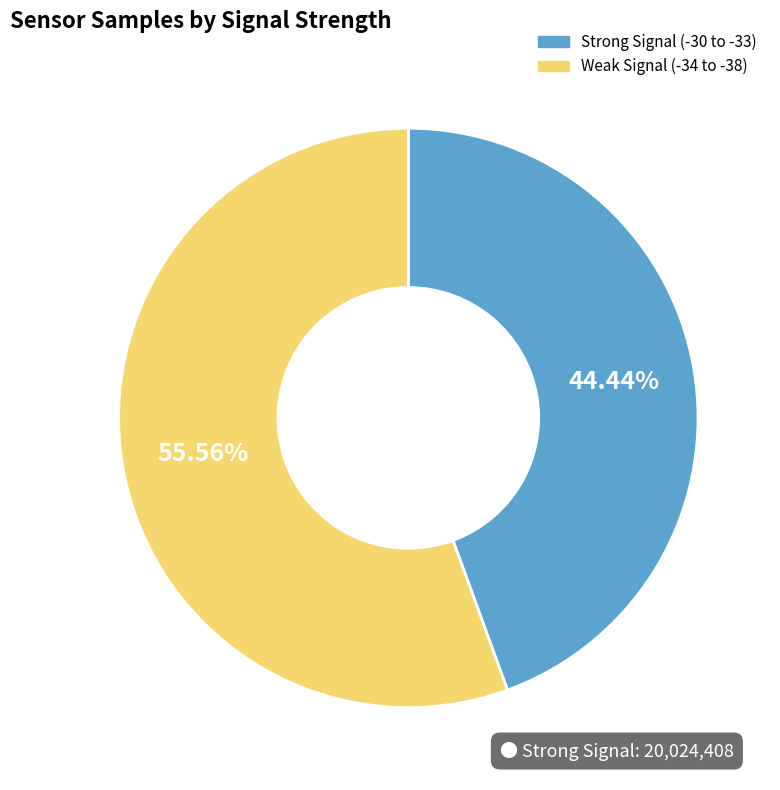

Is there a majority slice in this chart?

Yes